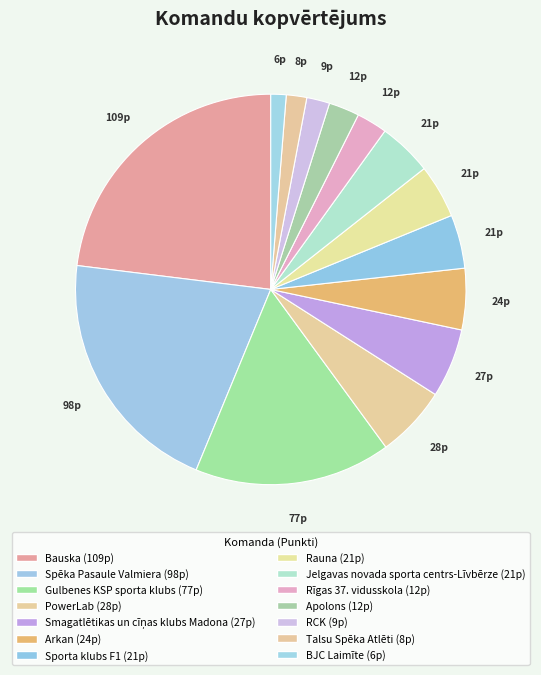

Does any single category account for the majority?

No